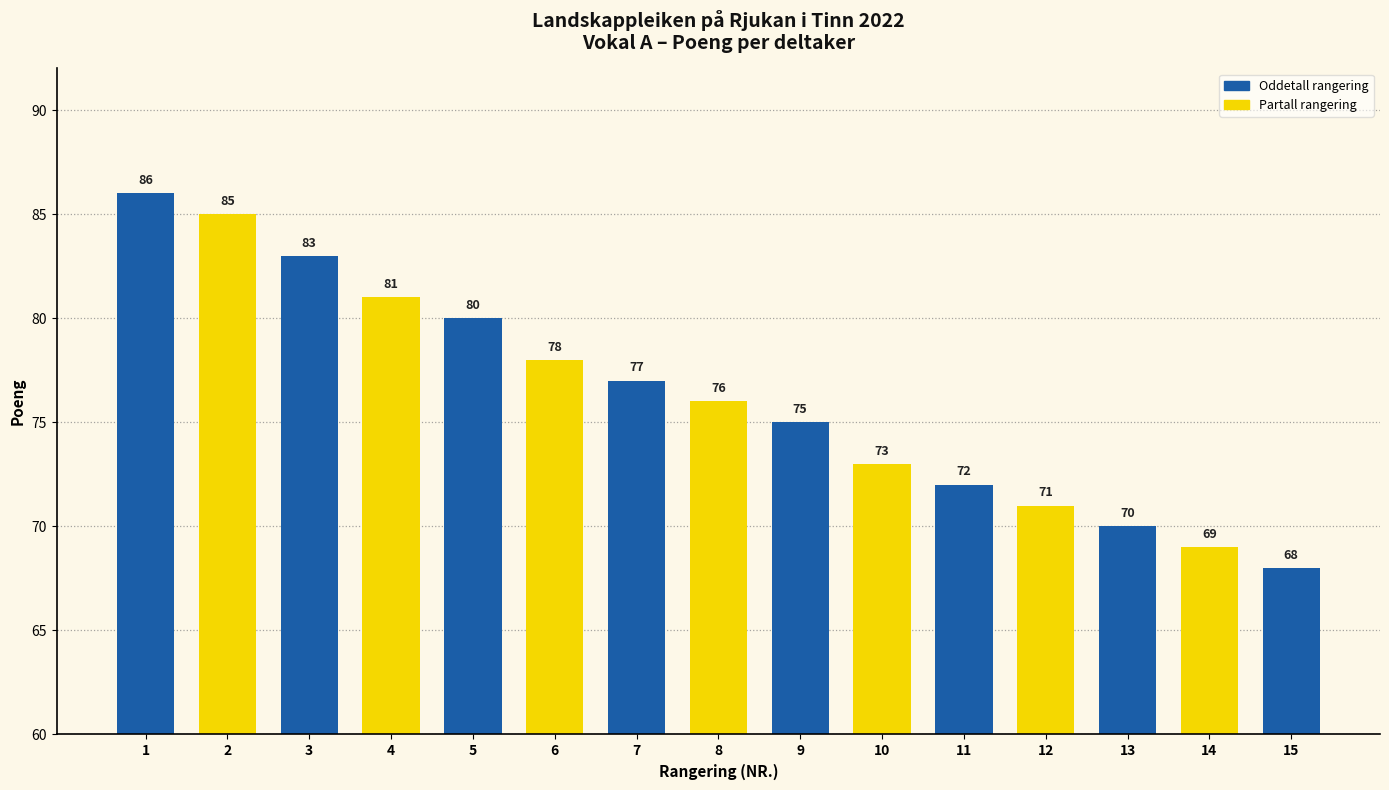

Is it true that the value at 15 is 30?

False